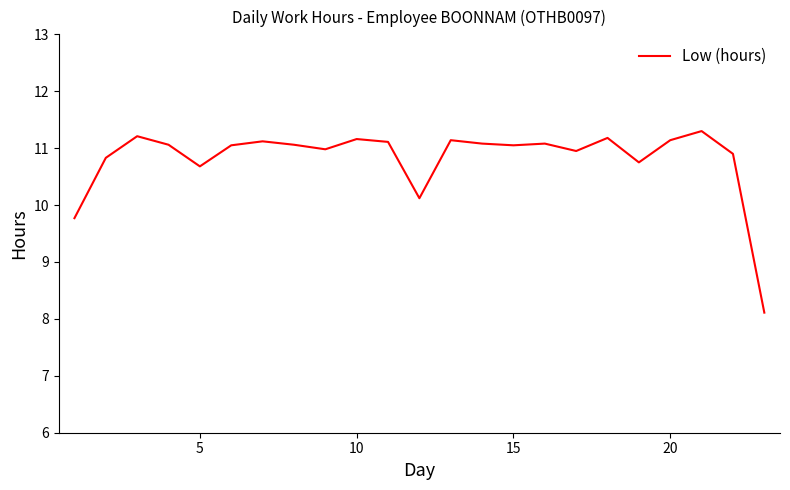

What is the difference between the maximum and minimum values?

3.2